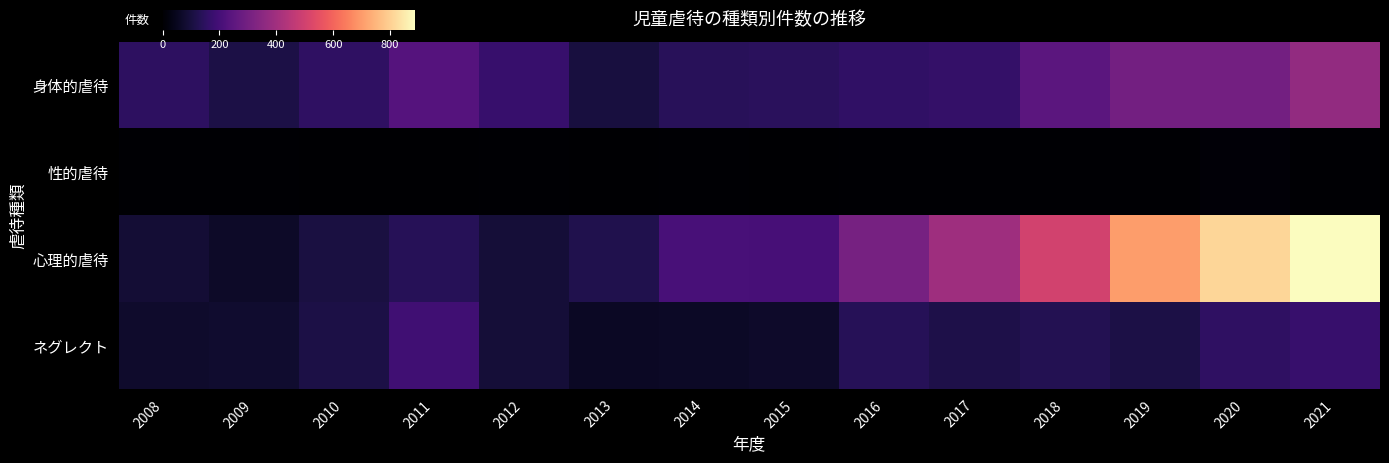

Count the number of data series in this chart.

4